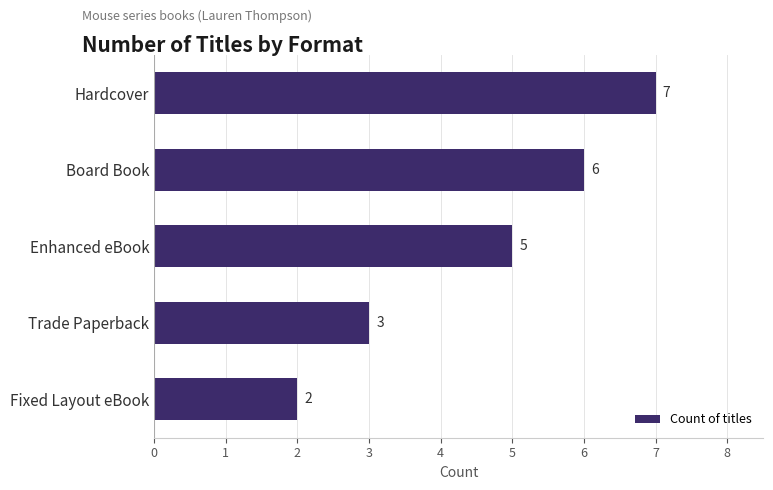

What is the smallest value displayed?

2